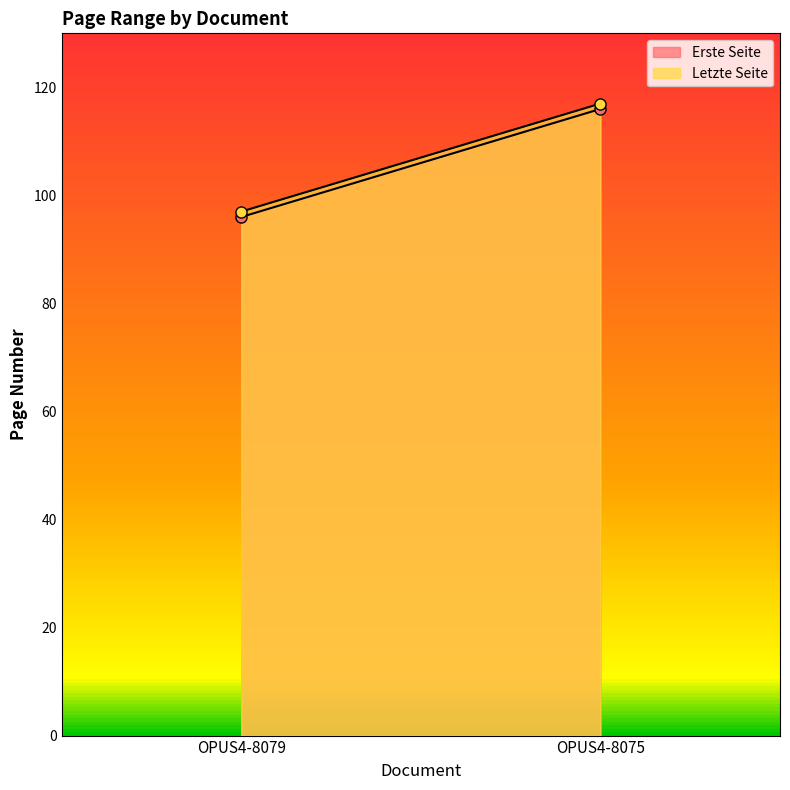

What is the difference between the Letzte Seite values at OPUS4-8079 and OPUS4-8075?

20